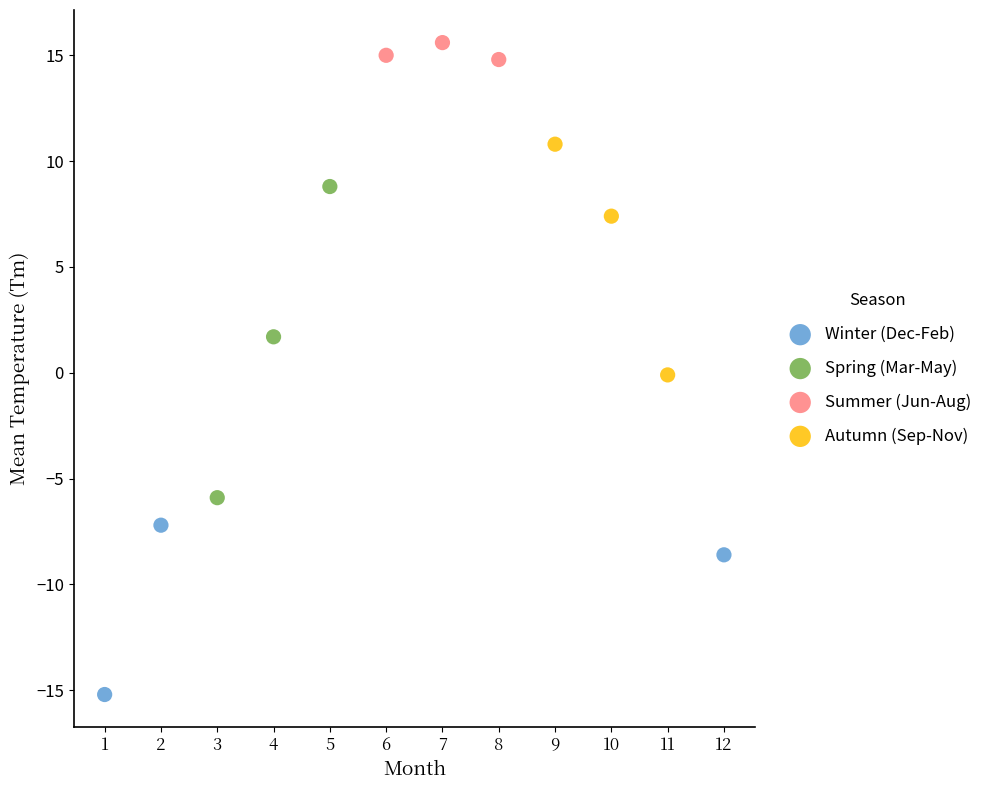

Which series reaches the maximum Y coordinate?

Summer (Jun-Aug)